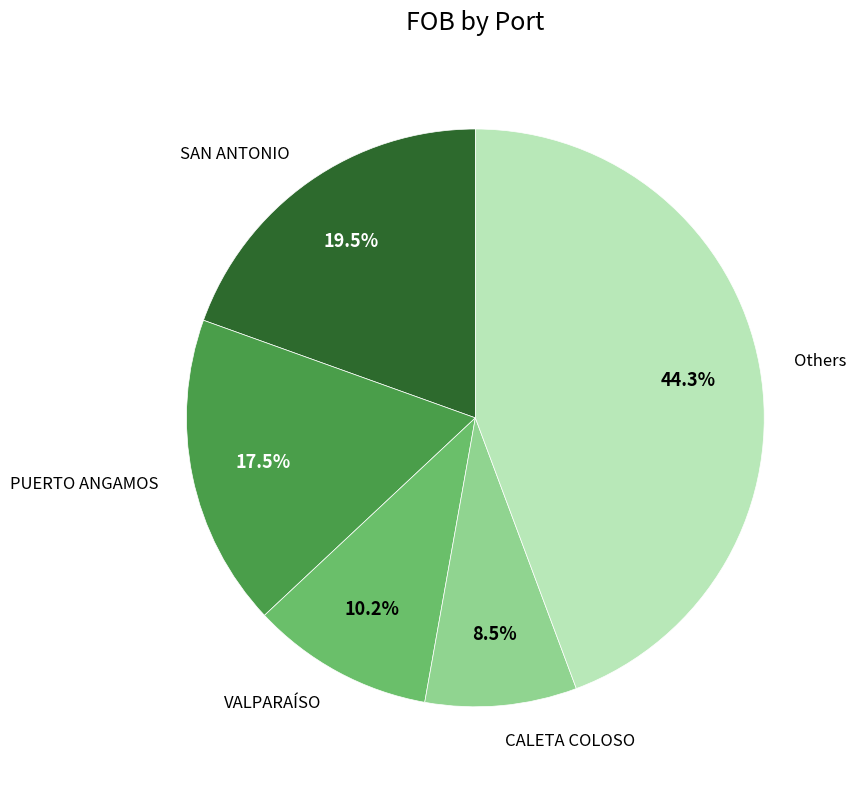

Is there a majority slice in this chart?

No